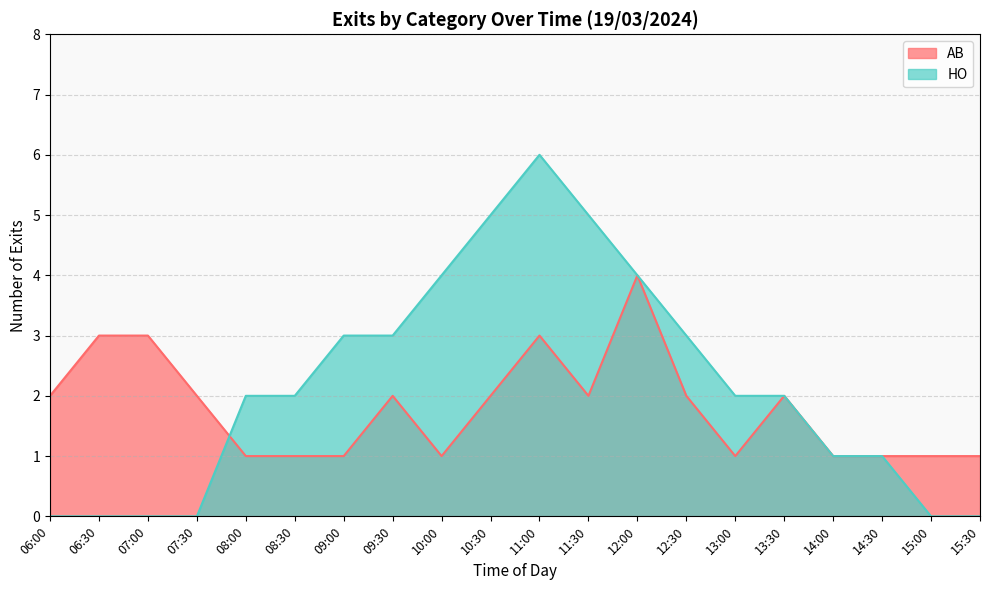

Which category has the lowest value across all series?

06:00